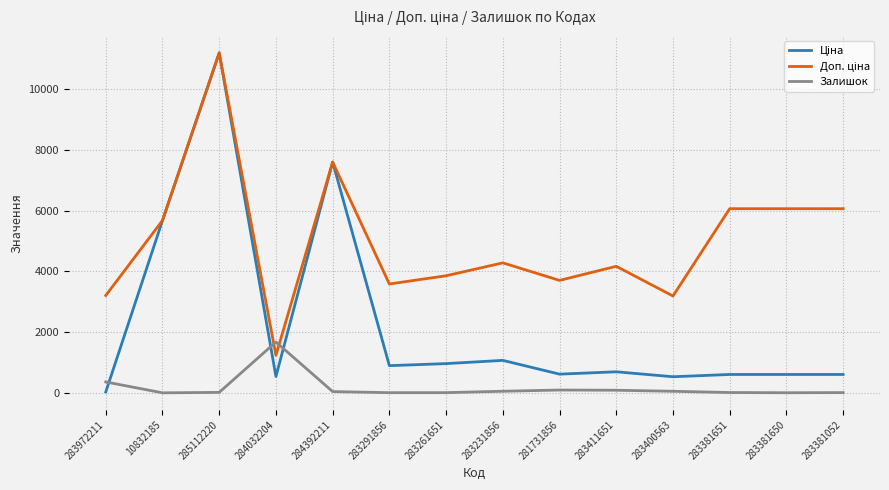

Is it true that Залишок equals 54.0 at 283231856?

True